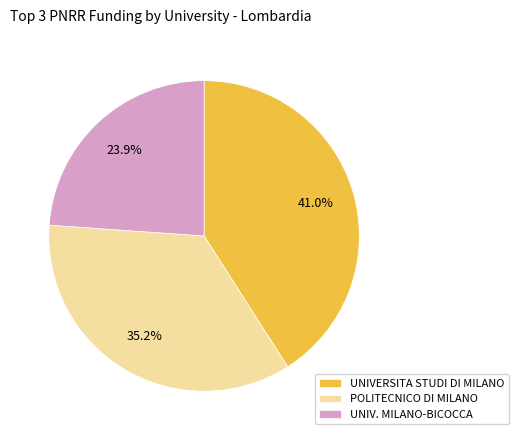

Rank the categories by value from highest to lowest.

UNIVERSITA STUDI DI MILANO, POLITECNICO DI MILANO, UNIV. MILANO-BICOCCA